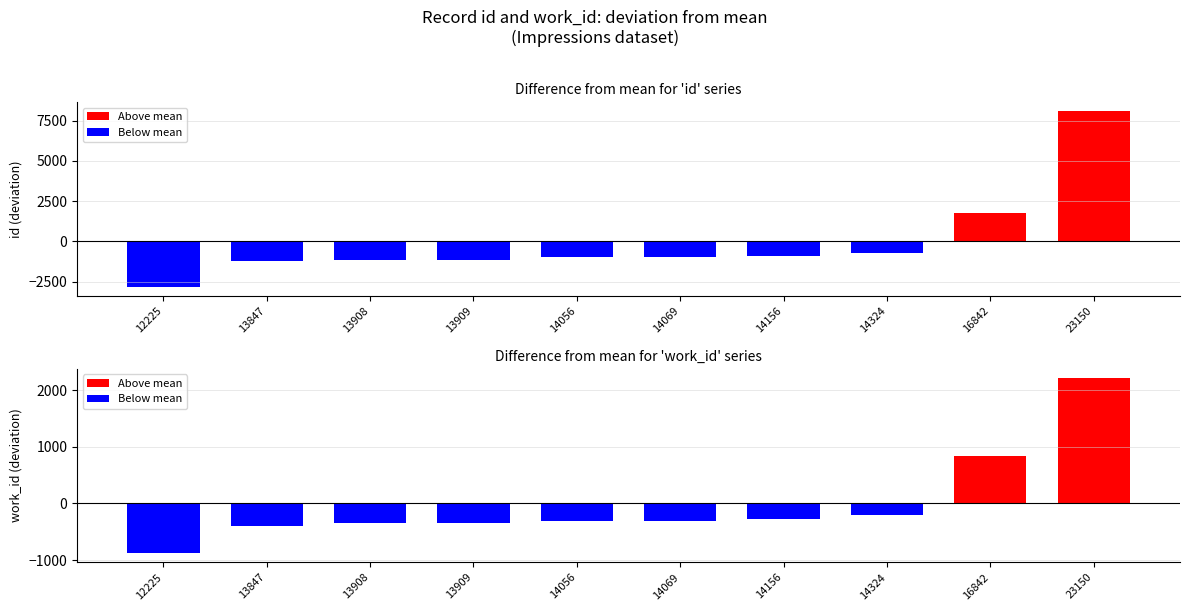

Reading left to right, list all the values displayed in this chart.

Difference from mean for 'id' series: -2823.6	-1201.6	-1140.6	-1139.6	-992.6	-979.6	-892.6	-724.6	1793.4	8101.4
Difference from mean for 'work_id' series: -883.4	-398.4	-353.4	-353.4	-303.4	-301.4	-273.4	-198.4	841.6	2223.6